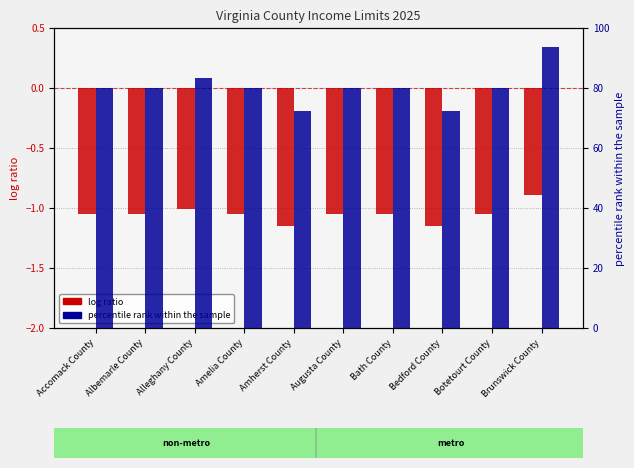

How many bars are there in total?

20